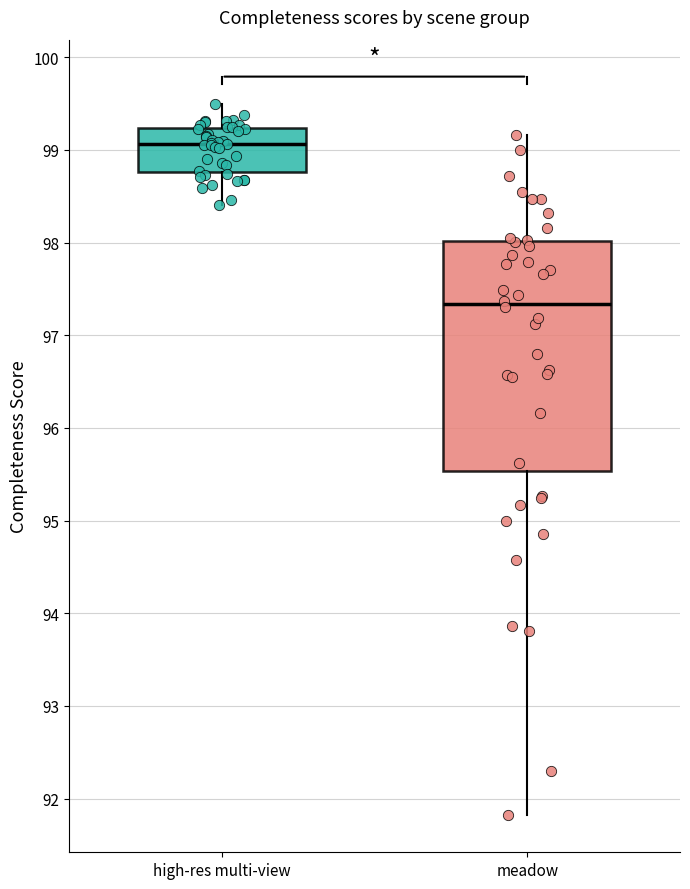

Which box has the lowest median line?

meadow